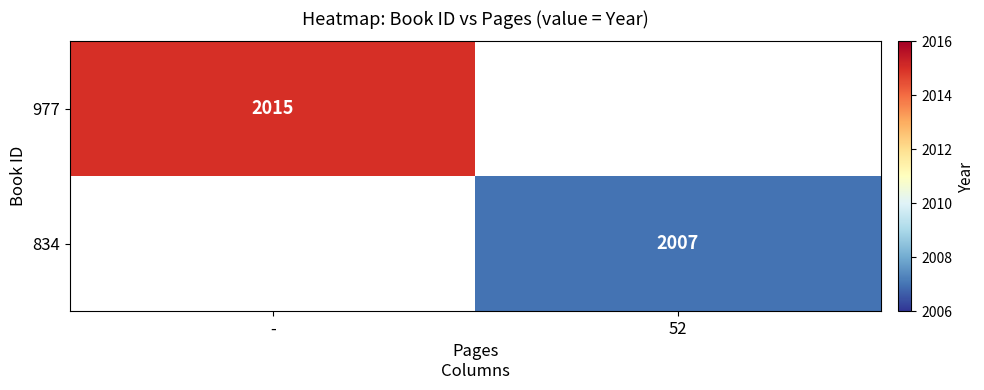

The value of 977 at - is 3101.8. True or false?

False